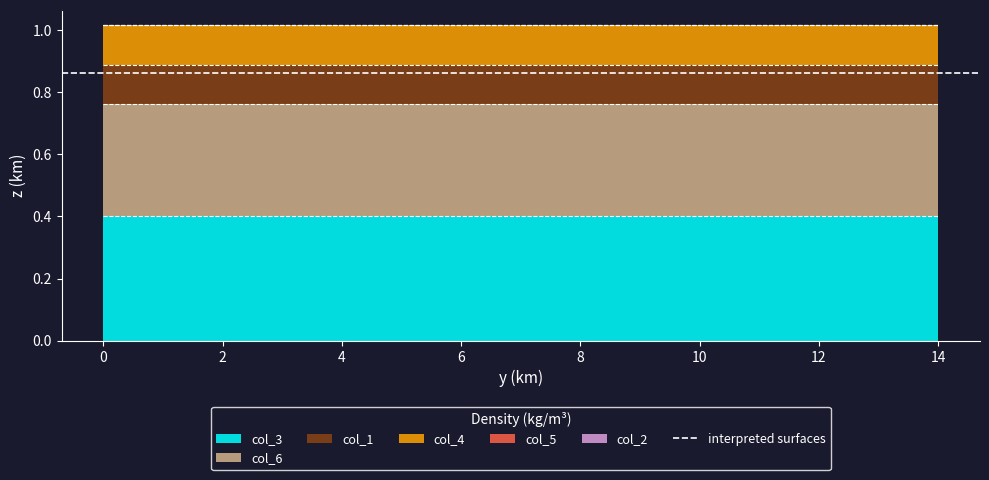

Does the chart display data point markers on the line(s)?

No